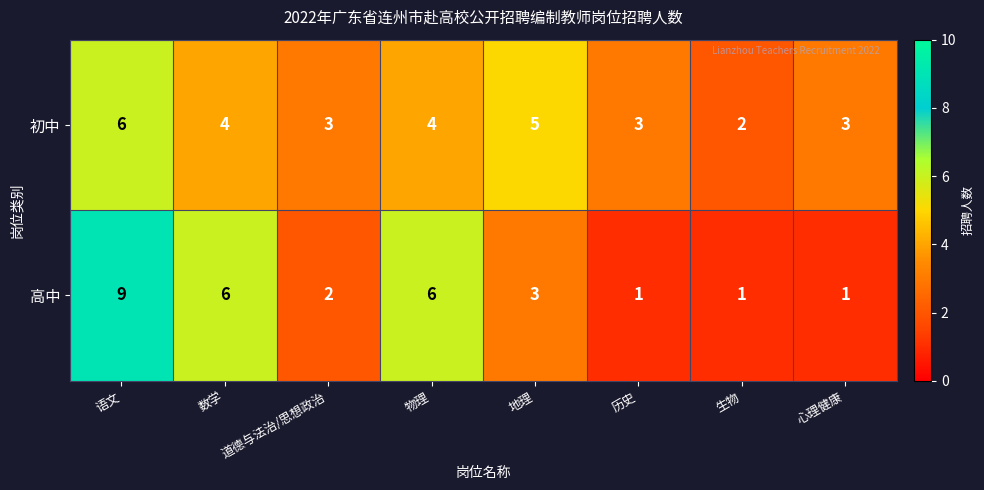

What is the difference between the second highest and second lowest values in the 高中 series?

5